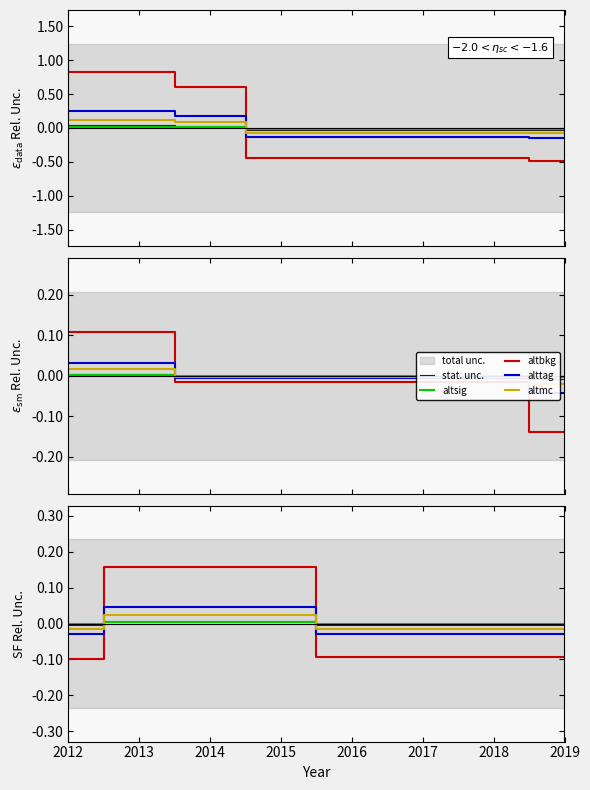

At 2013, list the series in order from smallest to largest.

altsig, stat. unc., altmc, alttag, altbkg